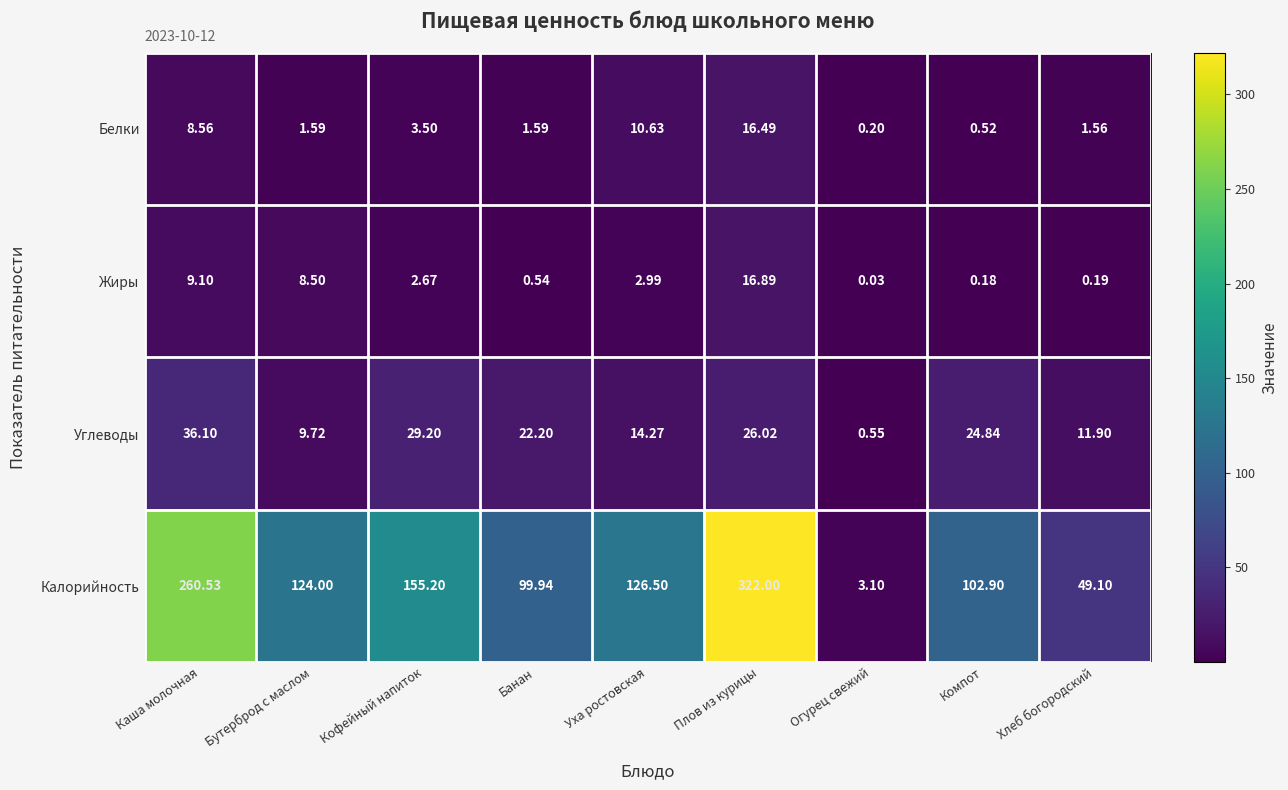

Which category has the lowest value in the Жиры series?

Огурец свежий